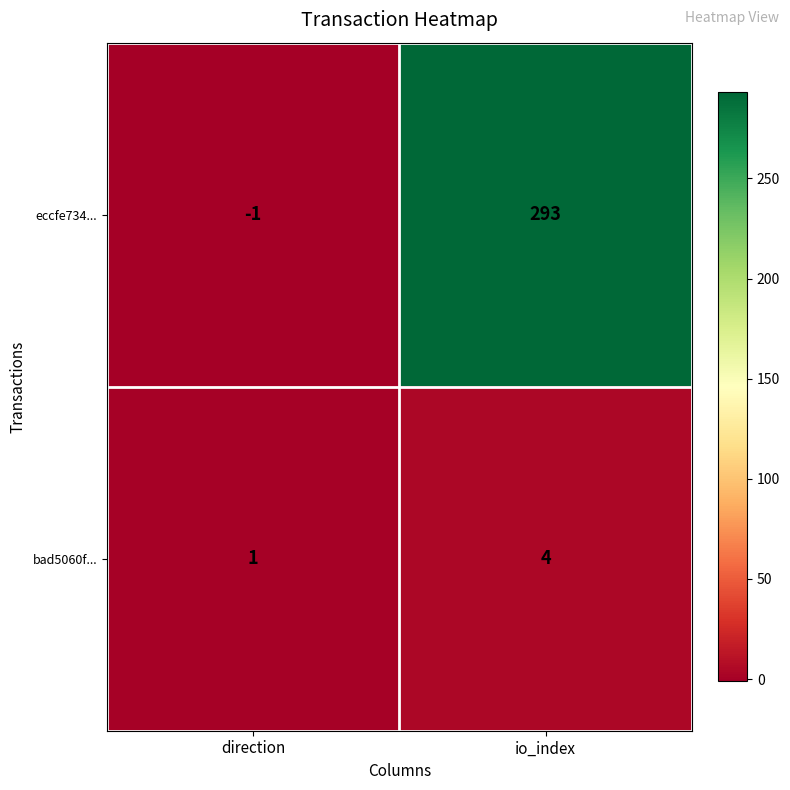

Is it true that eccfe734... equals 293 at io_index?

True